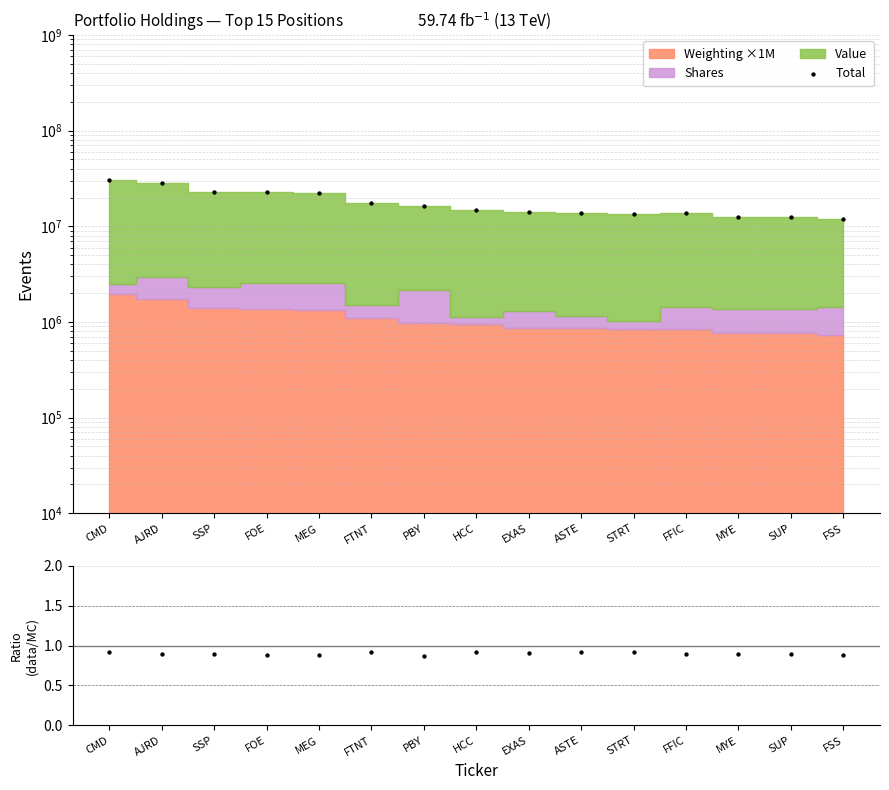

At how many categories does at least one series exceed 6087414?

15